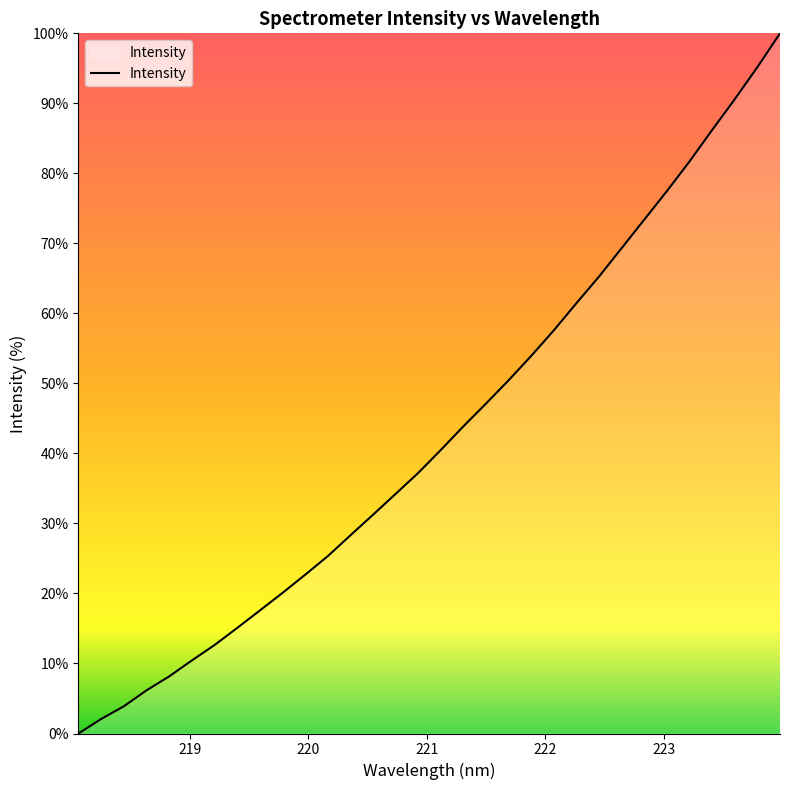

What is the greatest value displayed?

100.0